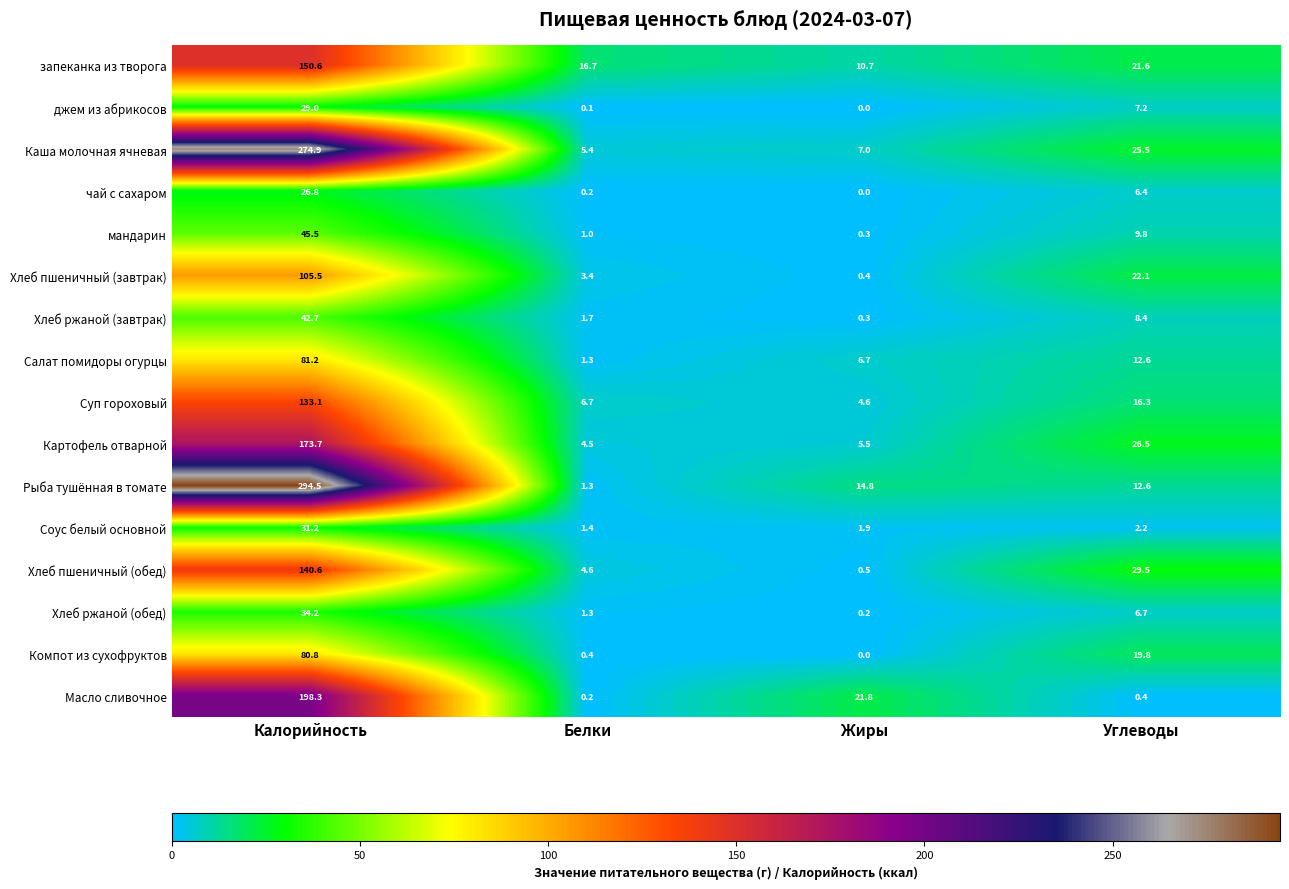

How many categories are shown in the chart?

4